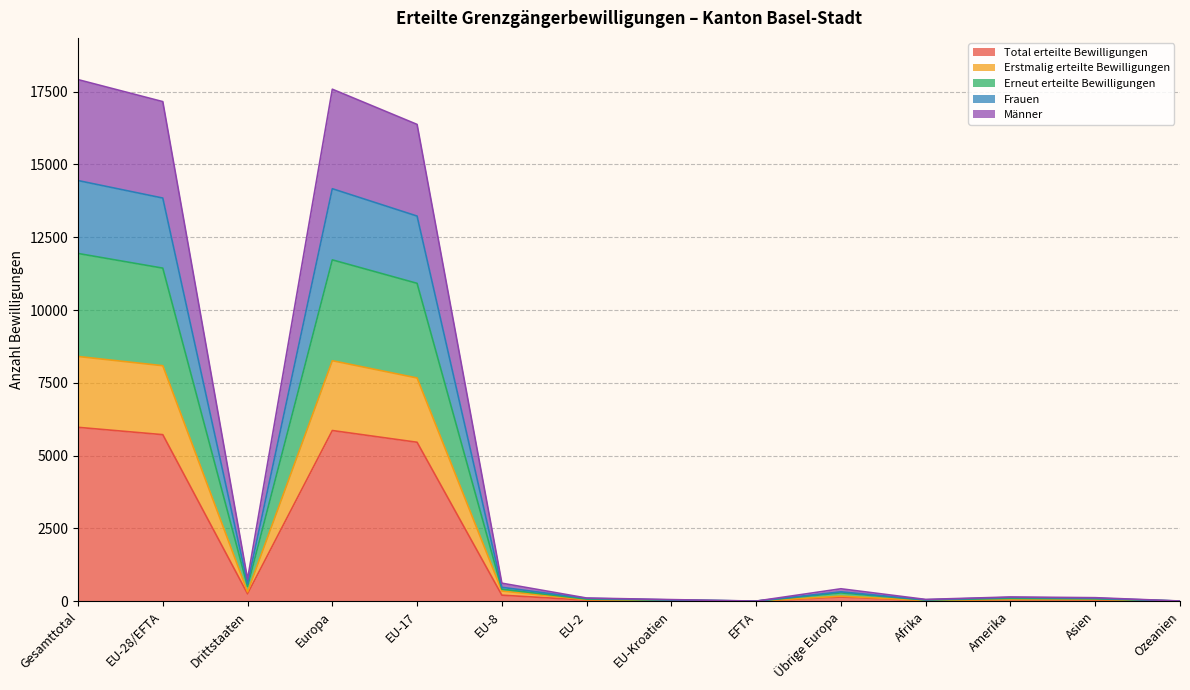

List the labels in order of Erstmalig erteilte Bewilligungen value, largest first.

Gesamttotal, Europa, EU-28/EFTA, EU-17, EU-8, Drittstaaten, Übrige Europa, Amerika, Asien, EU-2, Afrika, EU-Kroatien, Ozeanien, EFTA